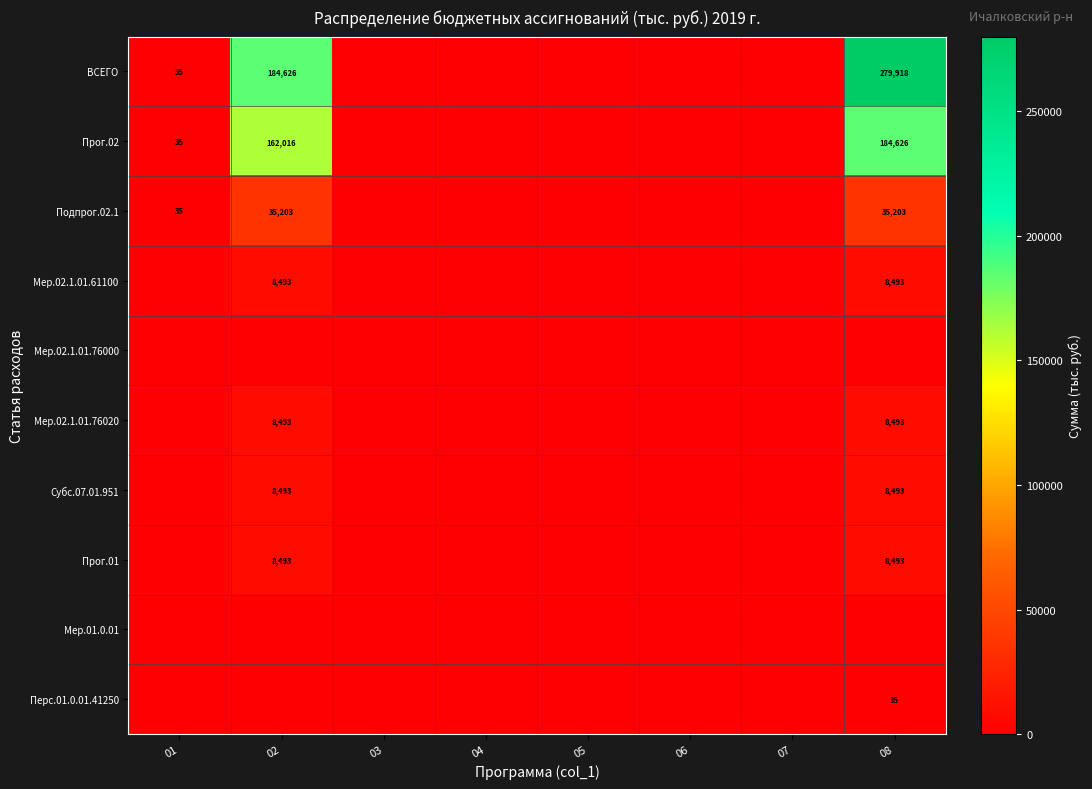

True or false: ВСЕГО has a value of 304288 at 02.

False